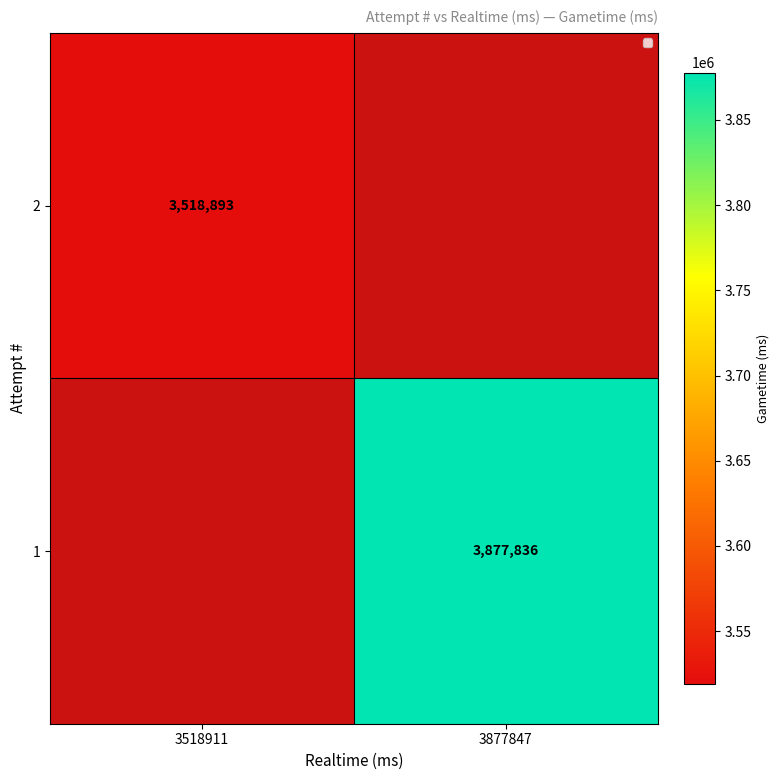

Is the value of 1 at 3877847 greater than the value of 2 at 3518911?

Yes